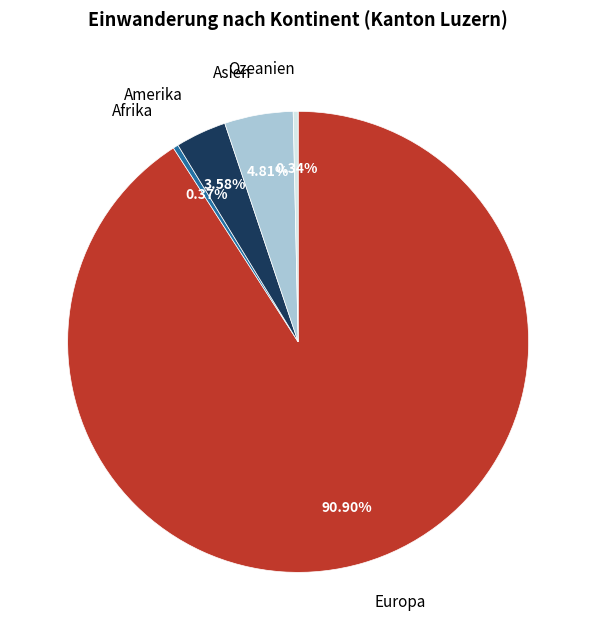

What is the ratio of the value at Europa to the value at Ozeanien?

265.9